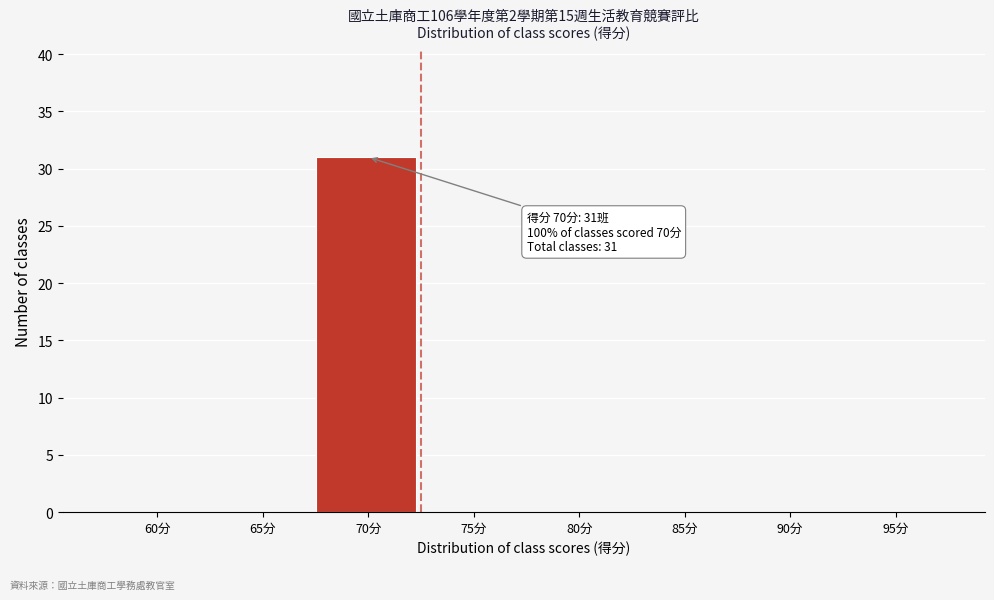

Reading right to left, extract all data points from this chart.

95分=0	90分=0	85分=0	80分=0	75分=0	70分=31	65分=0	60分=0